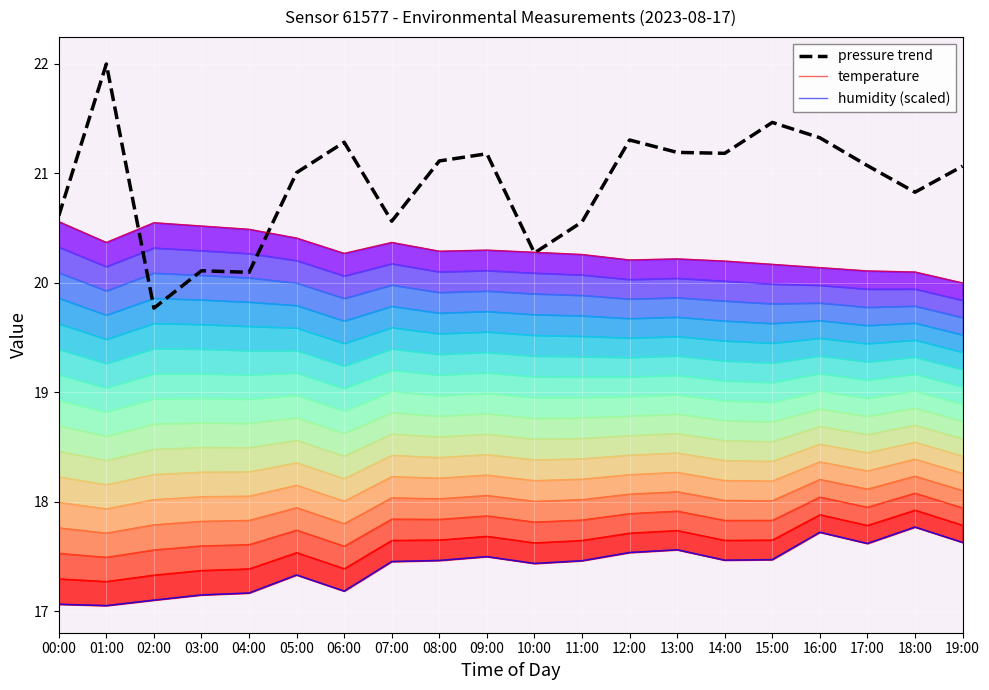

What is the label of the 17th point from the left?

16:00